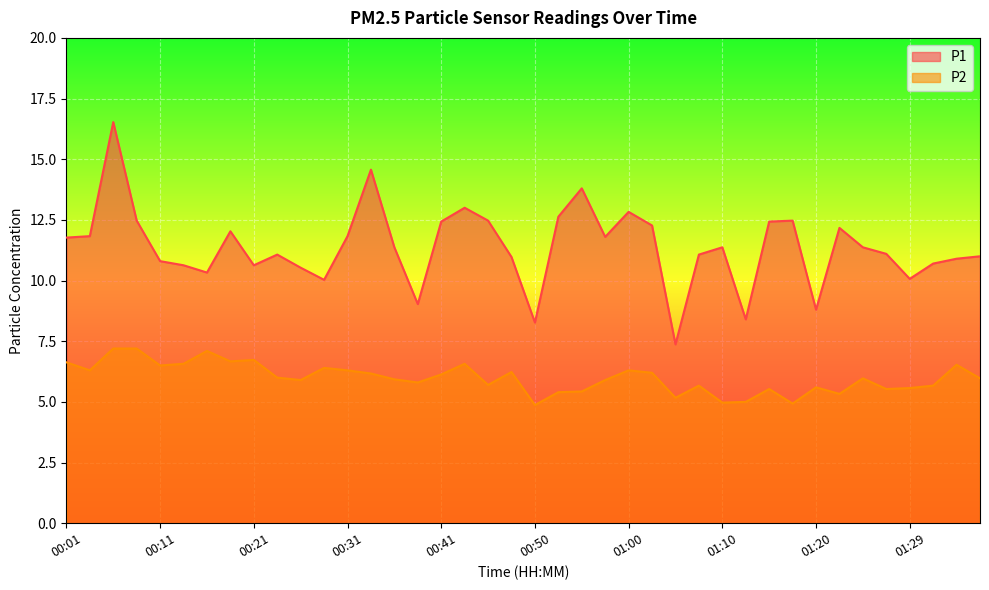

Reading left to right, transcribe all the data shown in this chart.

P1: 00:01=11.8	00:03=11.8	00:06=16.5	00:08=12.5	00:11=10.8	00:13=10.6	00:16=10.3	00:18=12.0	00:21=10.6	00:23=11.1	00:26=10.5	00:28=10.0	00:31=11.8	00:33=14.6	00:36=11.4	00:38=9.0	00:41=12.4	00:43=13.0	00:46=12.5	00:48=11.0	00:50=8.3	00:53=12.6	00:55=13.8	00:58=11.8	01:00=12.8	01:03=12.3	01:05=7.4	01:07=11.1	01:10=11.4	01:12=8.4	01:15=12.4	01:17=12.5	01:20=8.8	01:22=12.2	01:25=11.4	01:27=11.1	01:29=10.1	01:32=10.7	01:34=10.9	01:37=11.0
P2: 00:01=6.6	00:03=6.3	00:06=7.2	00:08=7.2	00:11=6.5	00:13=6.6	00:16=7.1	00:18=6.7	00:21=6.7	00:23=6.0	00:26=5.9	00:28=6.4	00:31=6.3	00:33=6.2	00:36=5.9	00:38=5.8	00:41=6.1	00:43=6.6	00:46=5.7	00:48=6.2	00:50=4.9	00:53=5.4	00:55=5.4	00:58=5.9	01:00=6.3	01:03=6.2	01:05=5.2	01:07=5.7	01:10=5.0	01:12=5.0	01:15=5.5	01:17=4.9	01:20=5.6	01:22=5.3	01:25=6.0	01:27=5.5	01:29=5.6	01:32=5.7	01:34=6.5	01:37=6.0